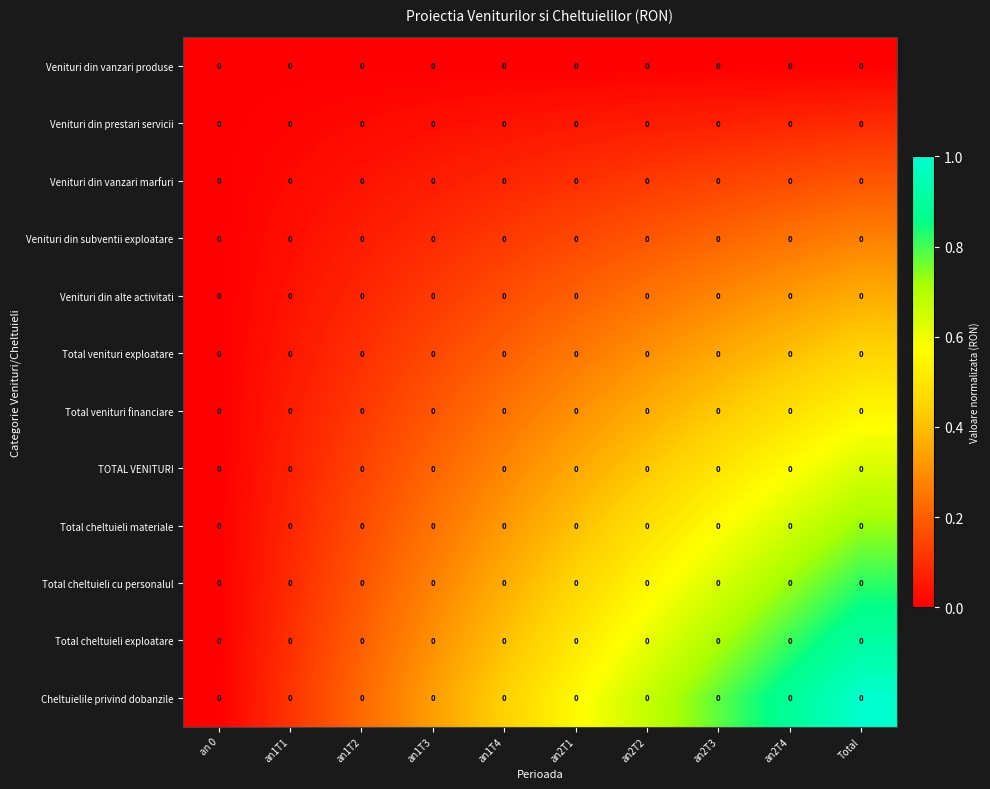

Rank the series at an1T1 from lowest to highest value.

Venituri din vanzari produse, Venituri din prestari servicii, Venituri din vanzari marfuri, Venituri din subventii exploatare, Venituri din alte activitati, Total venituri exploatare, Total venituri financiare, TOTAL VENITURI, Total cheltuieli materiale, Total cheltuieli cu personalul, Total cheltuieli exploatare, Cheltuielile privind dobanzile